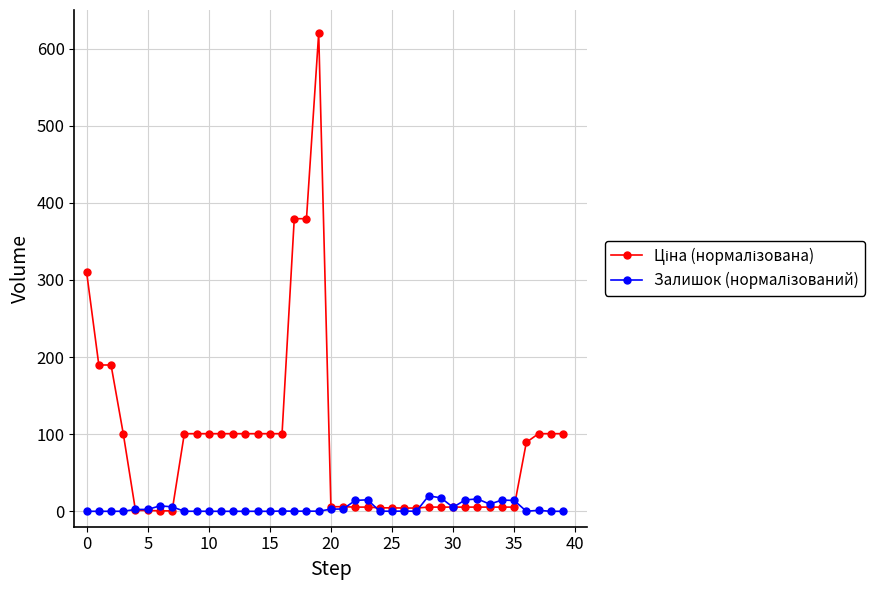

At how many categories does at least one series exceed 323?

3